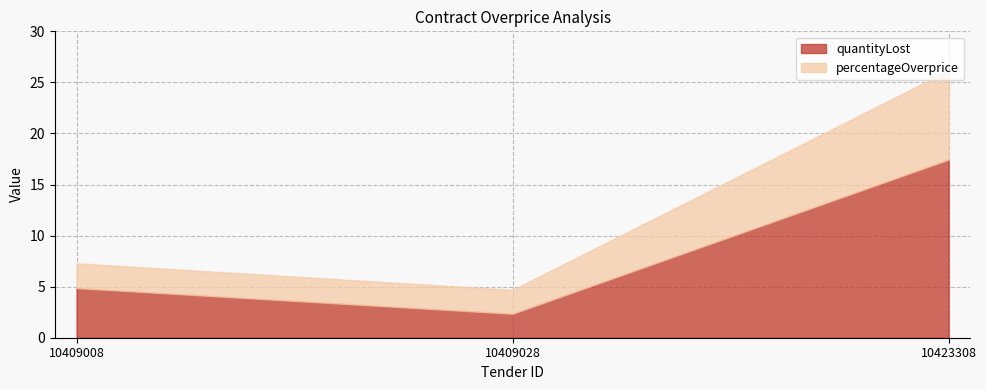

At which category is the sum across all series the highest?

10423308